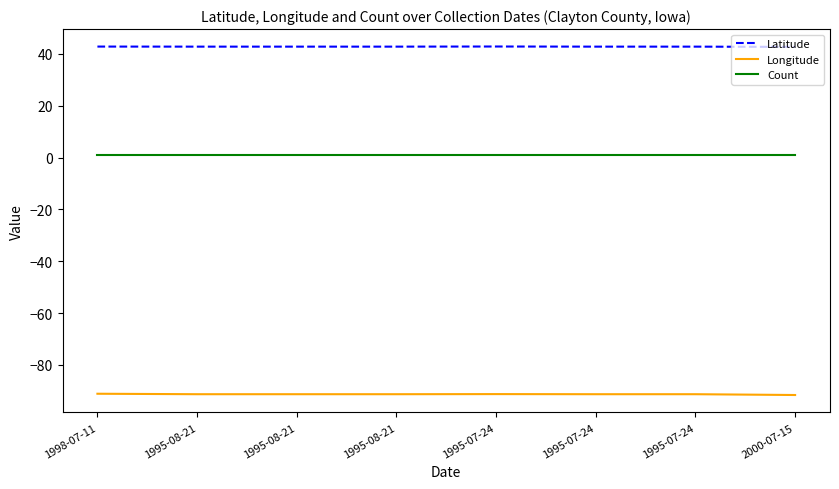

True or false: Latitude has more than 1 points higher than both neighbors.

False